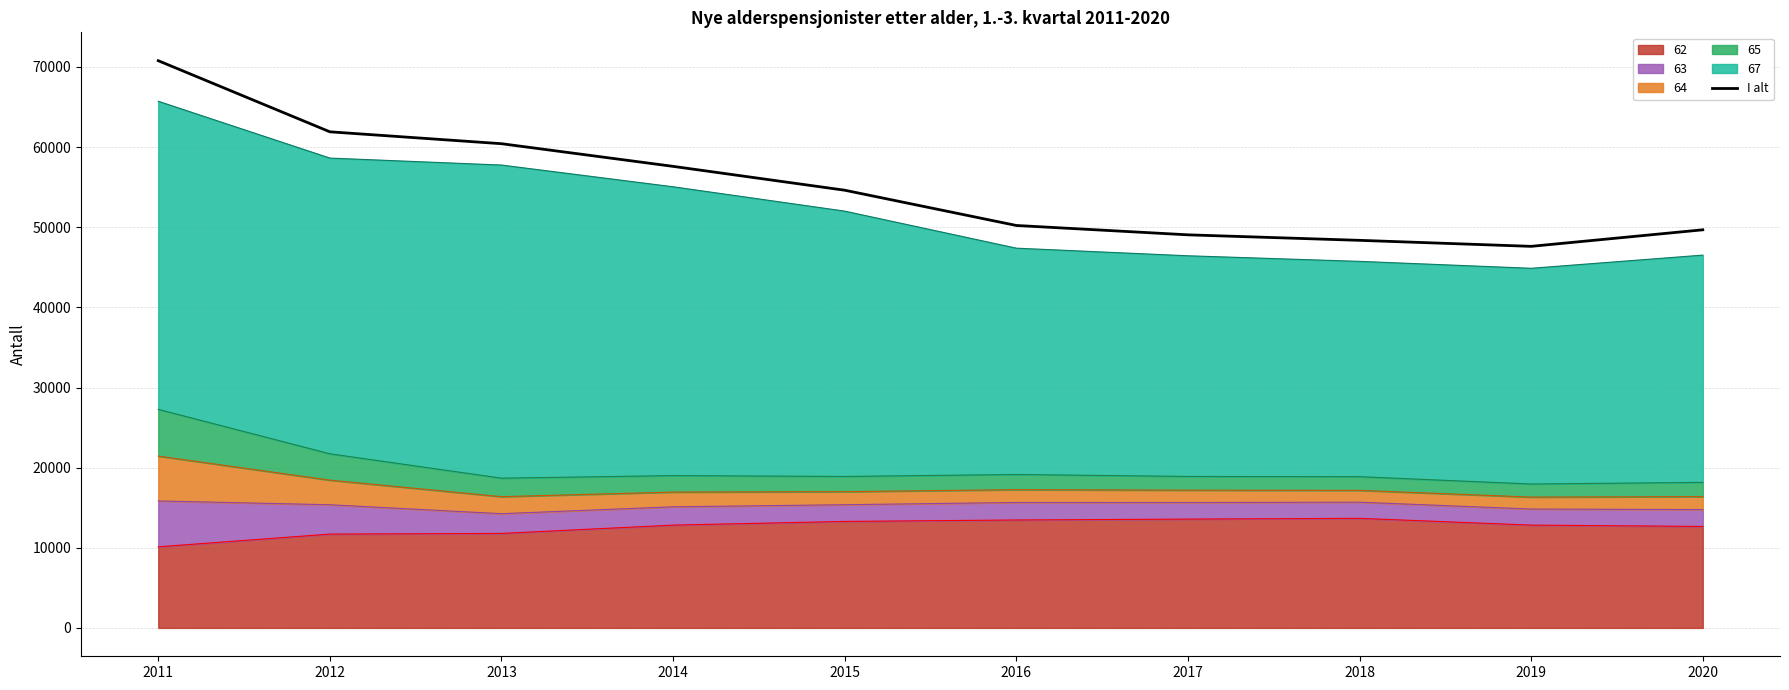

The value at 2014 is 57598. True or false?

True